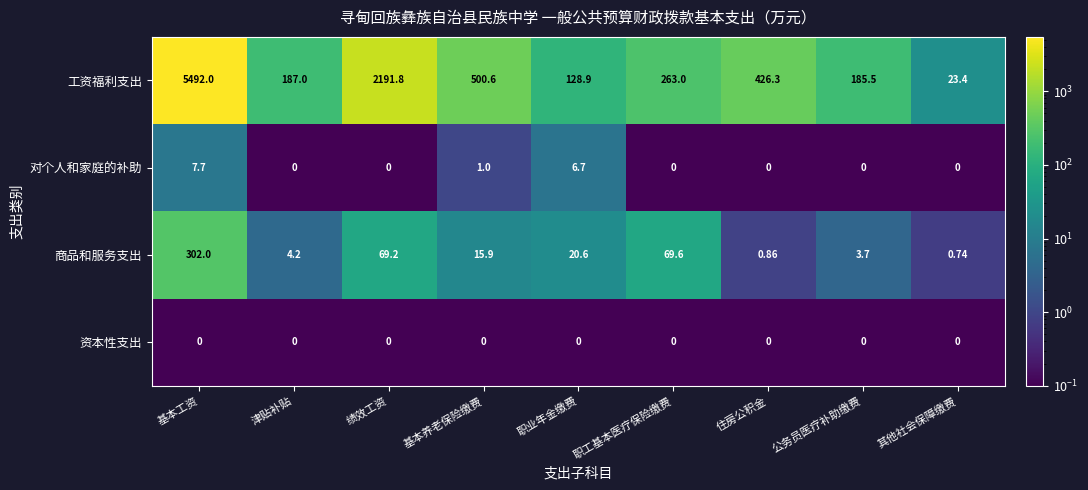

List the series in order of their peak value, lowest first.

资本性支出, 对个人和家庭的补助, 商品和服务支出, 工资福利支出